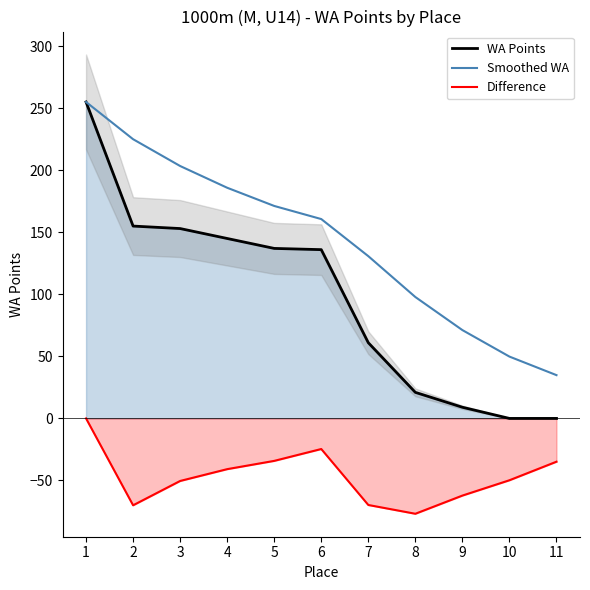

Reading right to left, list all the values displayed in this chart.

WA Points: 0.0	0.0	9.0	21.0	61.0	136.0	137.0	145.0	153.0	155.0	255.0
Smoothed WA: 34.9	49.8	71.2	97.8	130.8	160.7	171.2	185.9	203.4	225.0	255.0
Difference: -34.9	-49.8	-62.2	-76.8	-69.8	-24.7	-34.2	-40.9	-50.4	-70.0	0.0